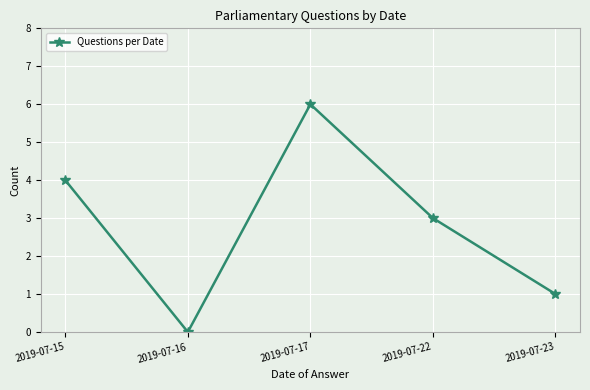

Where is the first local maximum?

2019-07-17